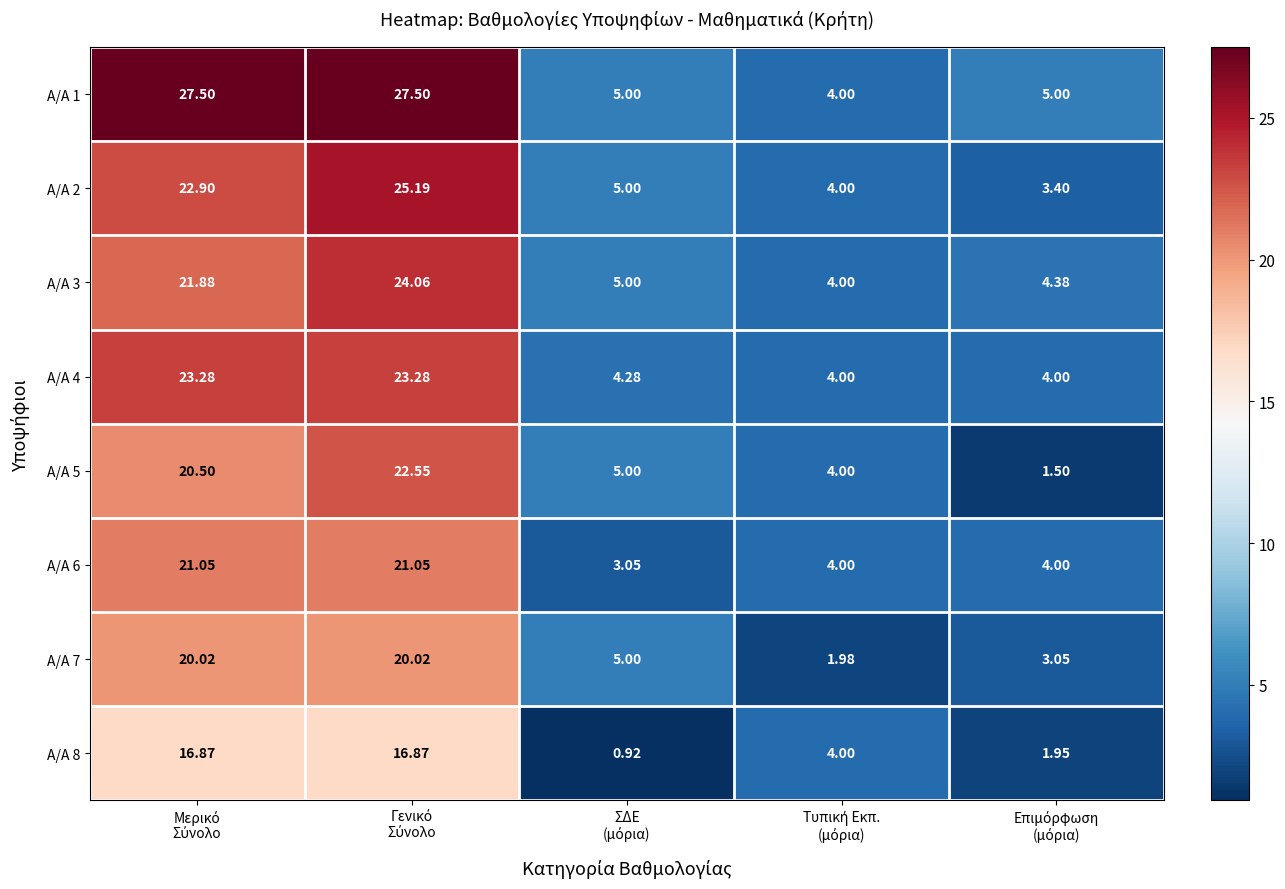

What is the greatest value displayed?

27.5